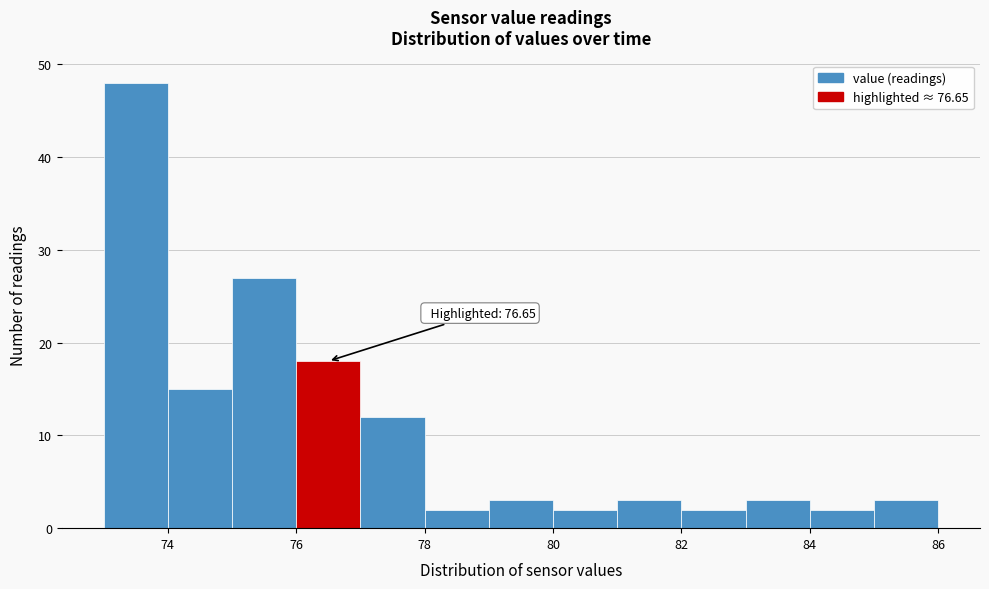

Which range on the x-axis has the tallest bar?

73 to 74